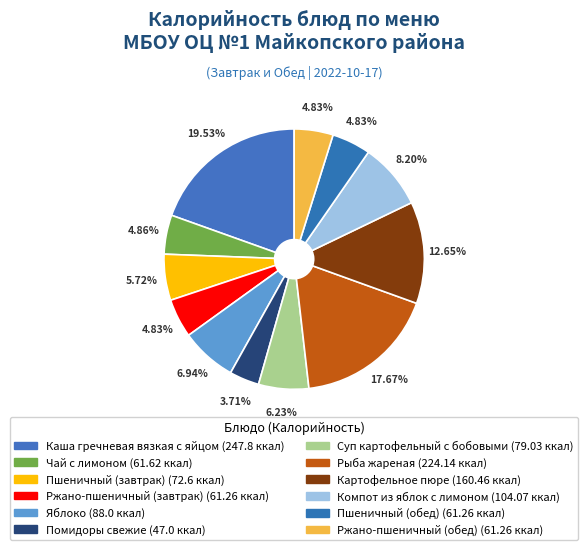

The Чай с лимоном slice represents 1% of the pie. True or false?

False